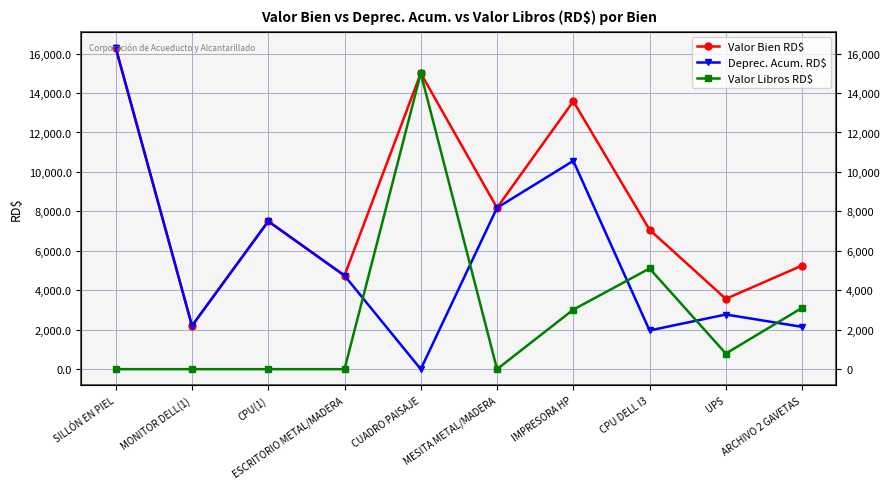

What is the difference between the second highest and second lowest values in the Valor Bien RD$ series?

11435.1